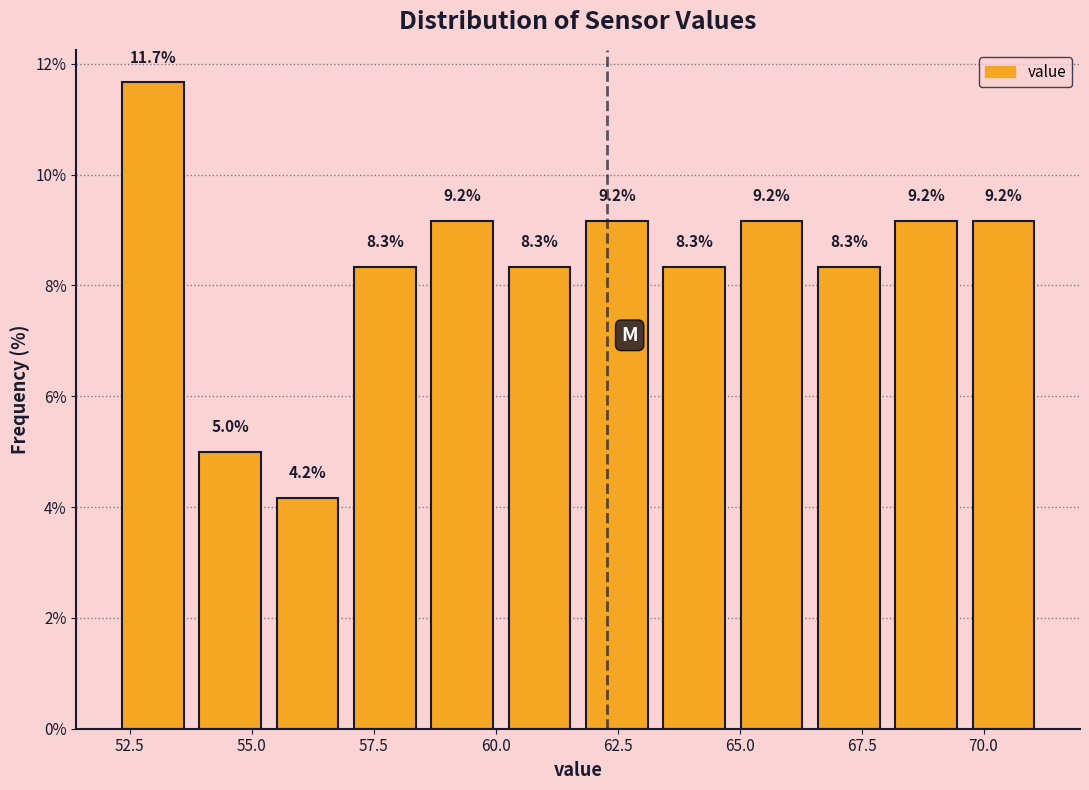

Read against the x-axis, roughly where is the centre of the tallest bar?

53.0